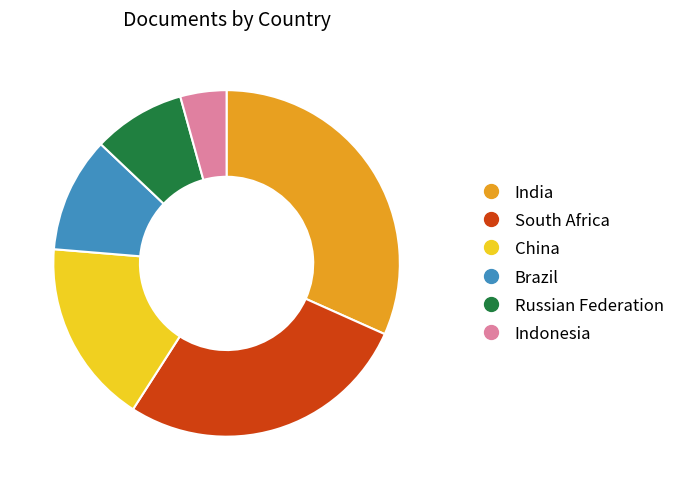

The Russian Federation slice represents 1% of the pie. True or false?

False